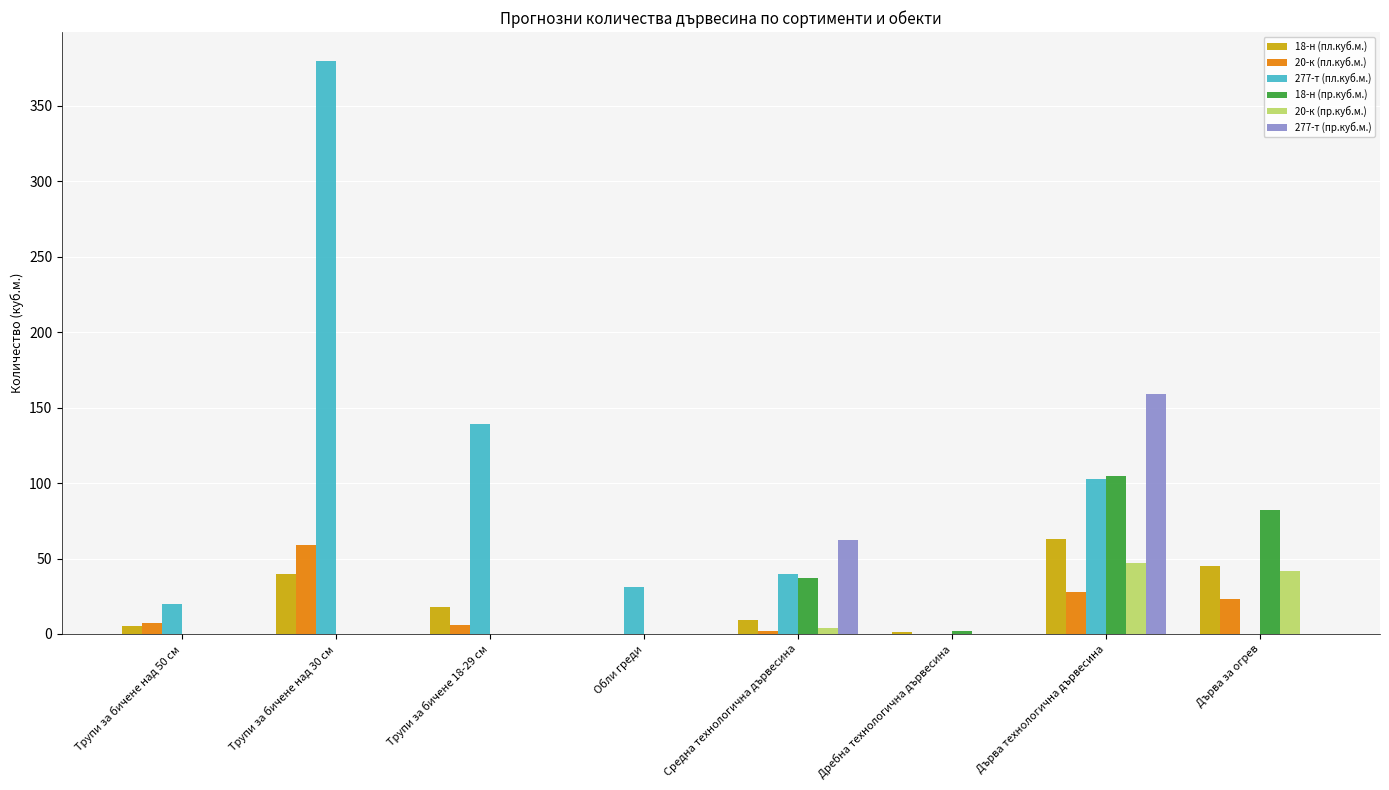

Which series changed the most between Обли греди and Дърва за огрев?

18-н (пр.куб.м.)